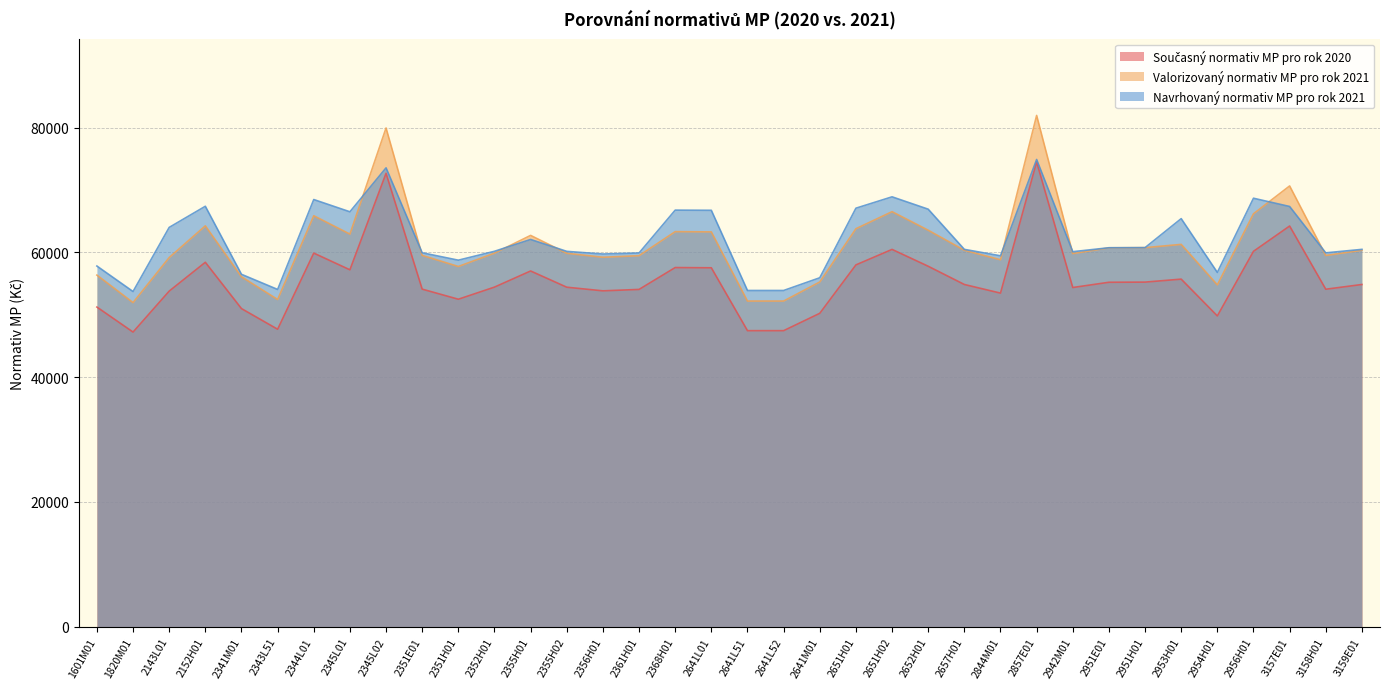

The Navrhovaný normativ MP pro rok 2021 series shows 68465.0 at 2344L01. True or false?

True